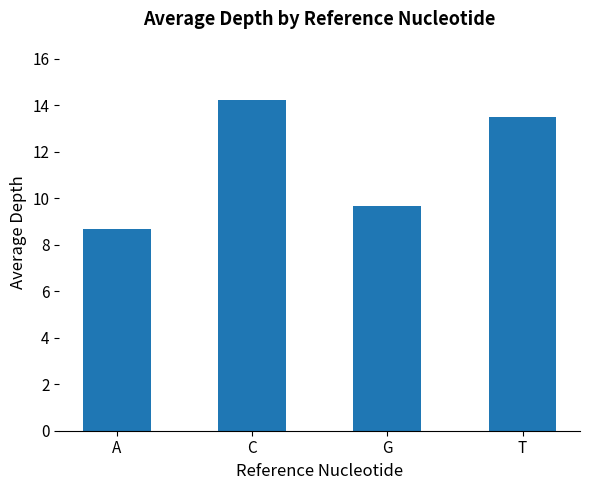

Count the number of categories in the chart.

4